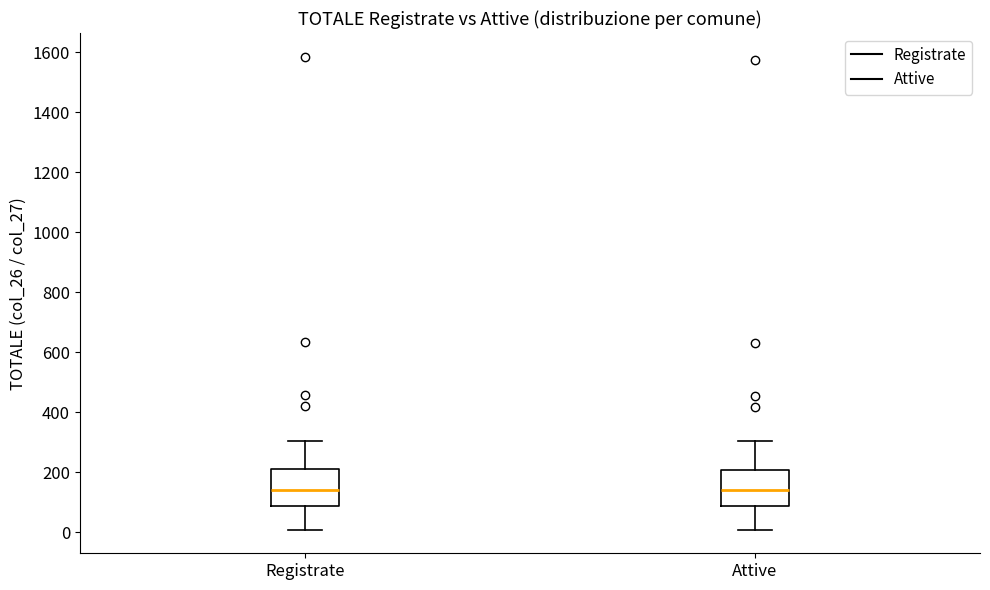

Reading left to right, transcribe this box plot: for each box, give where its median line is, the range the box spans, and where its two whiskers end, as read against the y-axis. The values are not printed on the chart, so give them approximately, as read against the axis.

Registrate: median 140, box 80 to 200, whiskers 0 to 300
Attive: median 140, box 80 to 200, whiskers 0 to 300